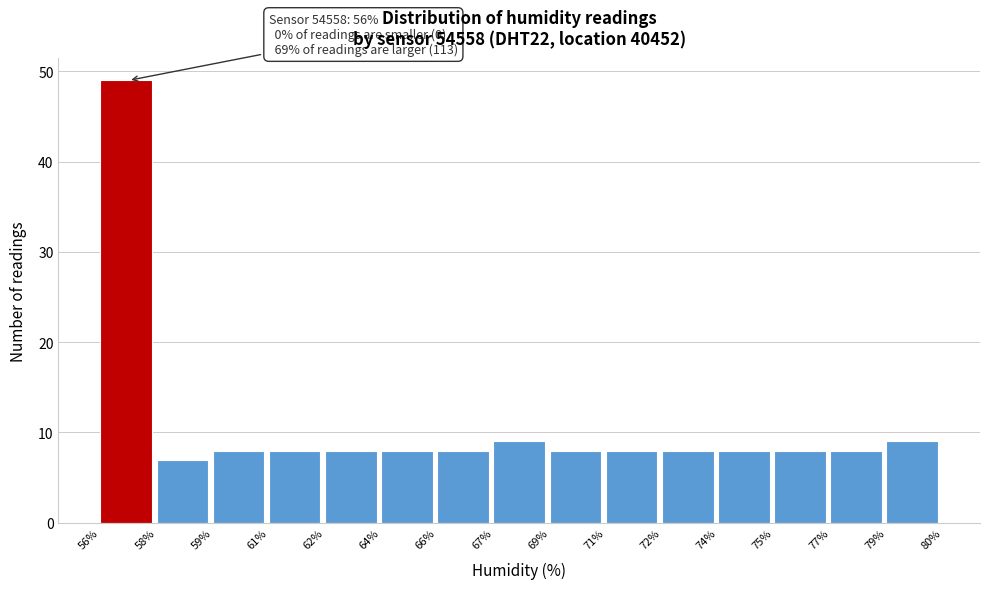

Reading left to right, what are all the values shown in this chart?

49	7	8	8	8	8	8	9	8	8	8	8	8	8	9